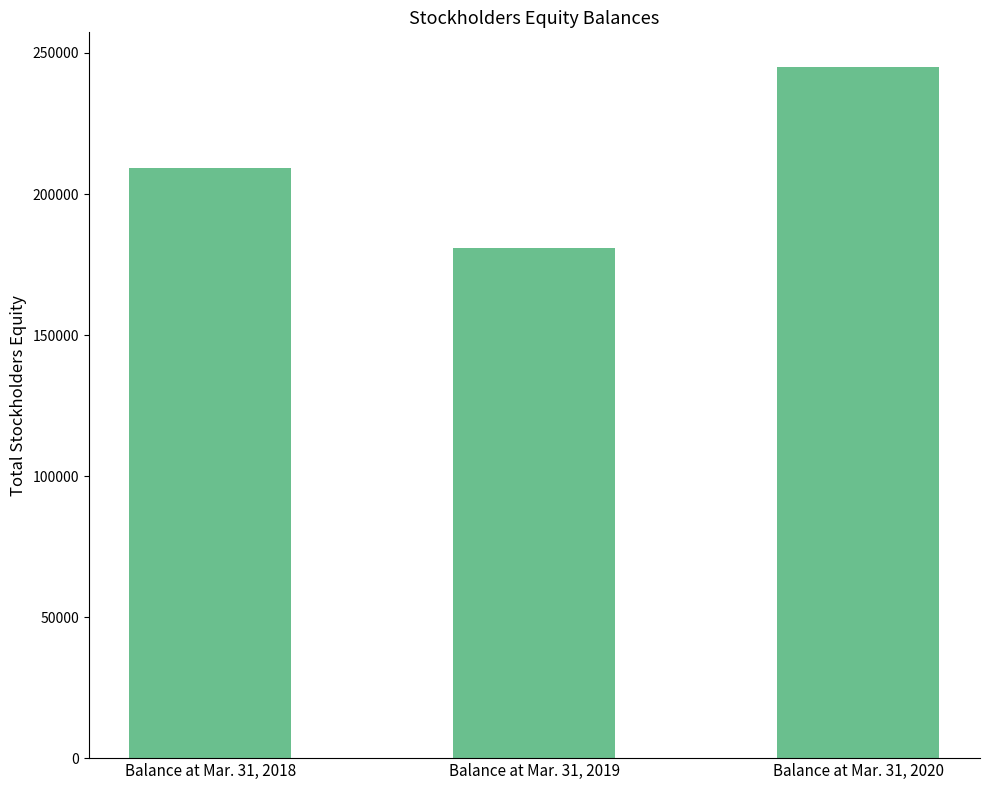

List the labels in order of value, largest first.

Balance at Mar. 31, 2020, Balance at Mar. 31, 2018, Balance at Mar. 31, 2019